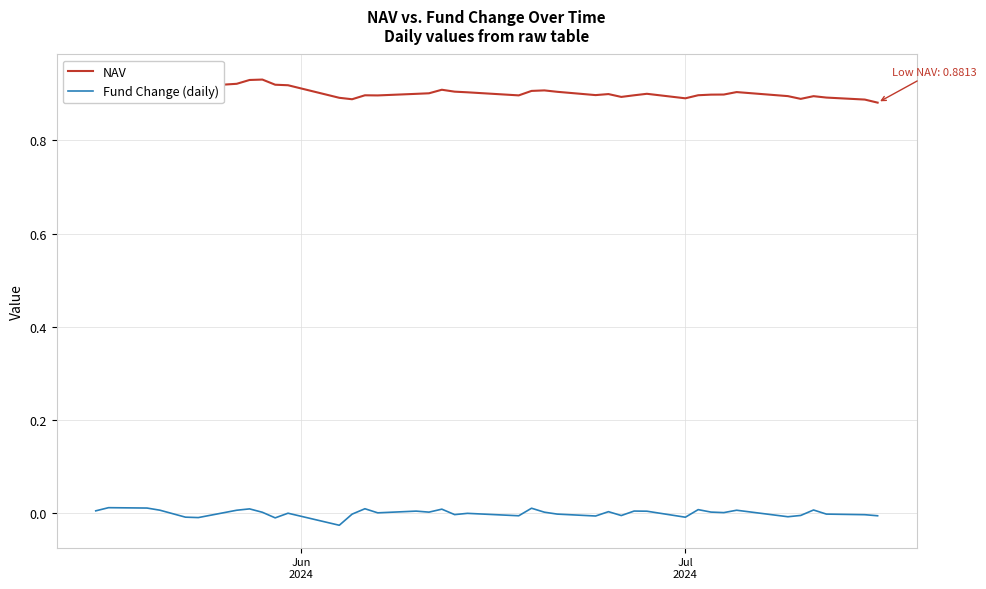

Reading left to right, transcribe all the data shown in this chart.

NAV: 0.9	0.9	0.9	0.9	0.9	0.9	0.9	0.9	0.9	0.9	0.9	0.9	0.9	0.9	0.9	0.9	0.9	0.9	0.9	0.9	0.9	0.9	0.9	0.9	0.9	0.9	0.9	0.9	0.9	0.9	0.9	0.9	0.9	0.9	0.9	0.9	0.9	0.9	0.9	0.9
Fund Change (daily): 0.0	0.0	0.0	0.0	-0.0	-0.0	0.0	0.0	0.0	-0.0	-0.0	-0.0	-0.0	0.0	-0.0	0.0	0.0	0.0	-0.0	-0.0	-0.0	0.0	0.0	-0.0	-0.0	0.0	-0.0	0.0	0.0	-0.0	0.0	0.0	0.0	0.0	-0.0	-0.0	0.0	-0.0	-0.0	-0.0